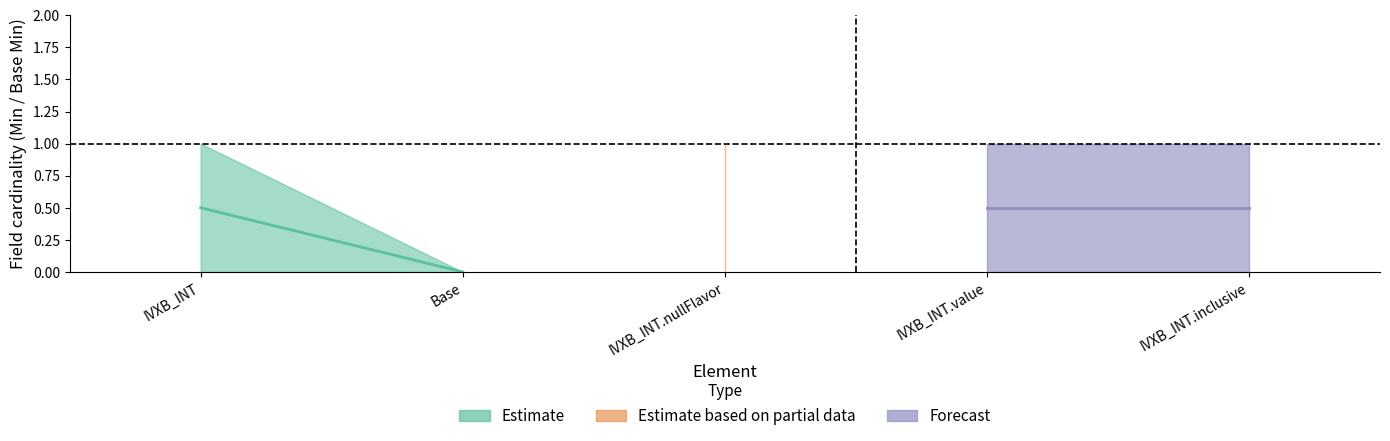

What is the label of the 1st point from the right?

IVXB_INT.inclusive